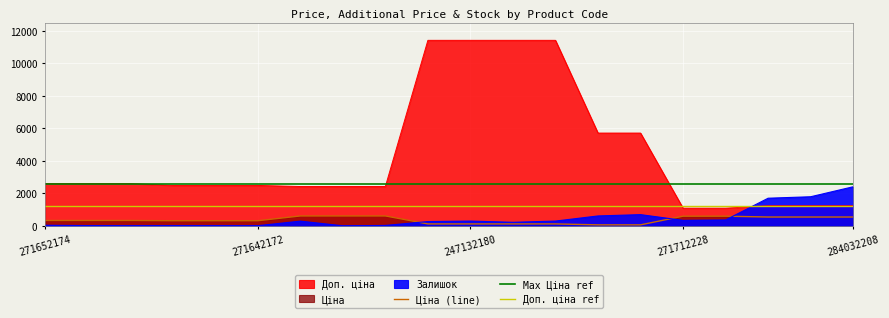

Reading left to right, extract all data points from this chart.

Ціна: 271652174=324.8	271652173=324.8	271652172=324.8	271642174=310.3	271642173=310.3	271642172=310.3	249092174=603.7	249092173=603.7	249092172=603.7	247132181=114.1	247132180=114.1	239772195=114.1	239772179=114.1	239732195=57.0	239732179=57.0	271712228=589.9	271712227=589.9	284032204=539.0	284032203=539.0	284032208=539.0
Доп. ціна: 271652174=2598.3	271652173=2598.3	271652172=2598.3	271642174=2482.4	271642173=2482.4	271642172=2482.4	249092174=2414.8	249092173=2414.8	249092172=2414.8	247132181=11410.0	247132180=11410.0	239772195=11410.0	239772179=11410.0	239732195=5705.0	239732179=5705.0	271712228=1081.7	271712227=1081.7	284032204=1235.4	284032203=1235.4	284032208=1235.4
Залишок: 271652174=32.0	271652173=12.0	271652172=5.0	271642174=9.0	271642173=7.0	271642172=5.0	249092174=286.0	249092173=0.0	249092172=21.0	247132181=260.0	247132180=290.0	239772195=215.0	239772179=290.0	239732195=605.0	239732179=686.0	271712228=333.0	271712227=359.0	284032204=1696.0	284032203=1786.0	284032208=2401.0